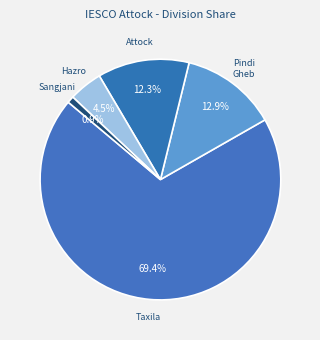

To the nearest percent, what percentage of the pie is Sangjani?

1%